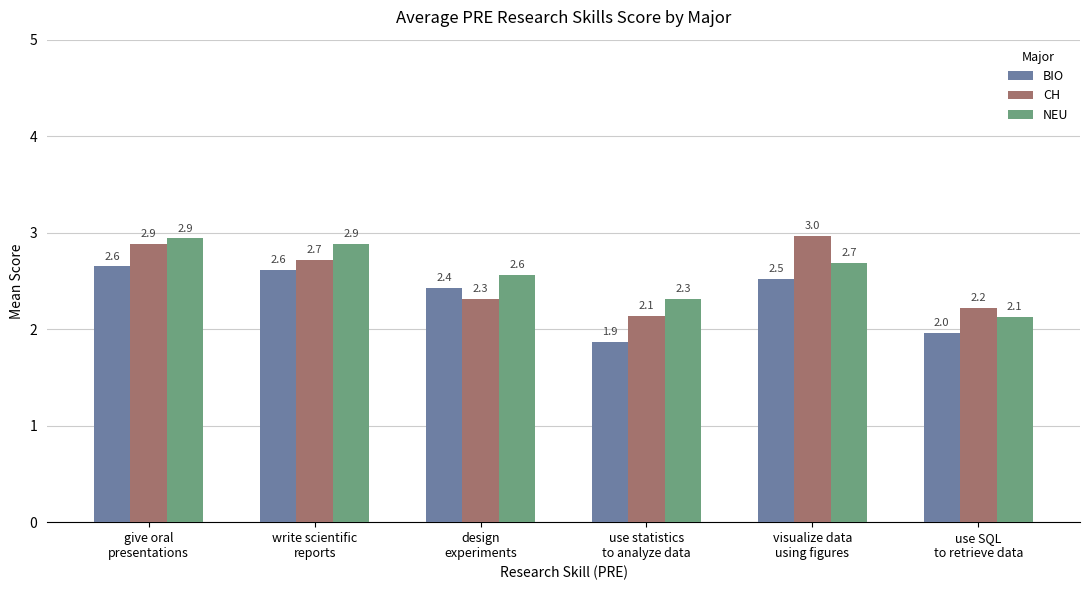

What is the label of the 1st bar from the left?

give oral
presentations